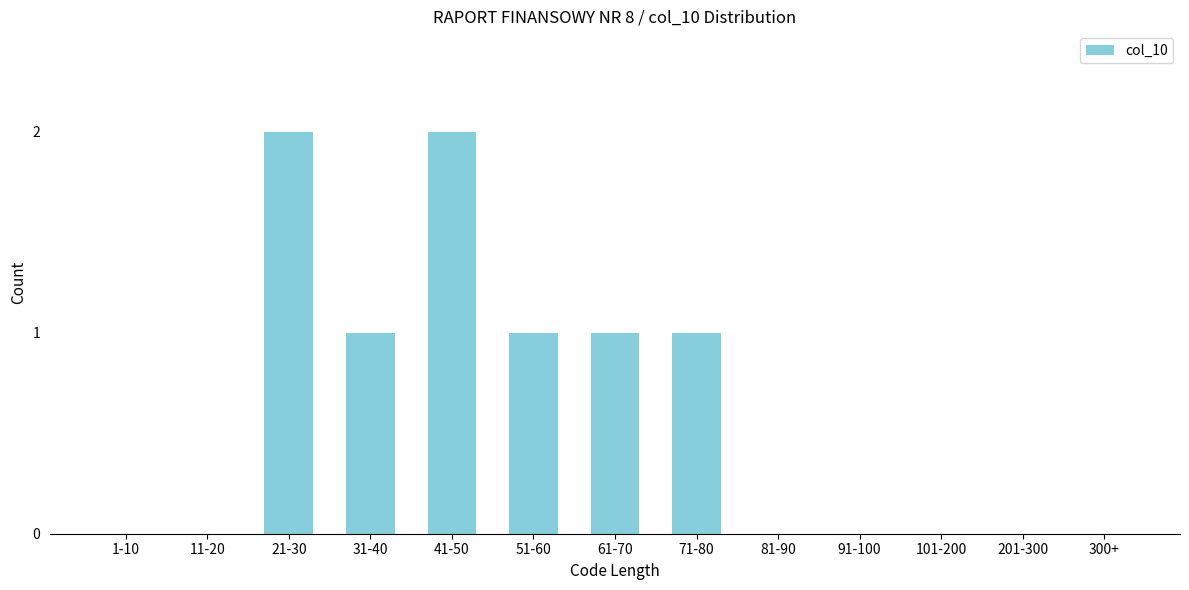

Reading right to left, extract all data points from this chart.

300+=0	201-300=0	101-200=0	91-100=0	81-90=0	71-80=1	61-70=1	51-60=1	41-50=2	31-40=1	21-30=2	11-20=0	1-10=0